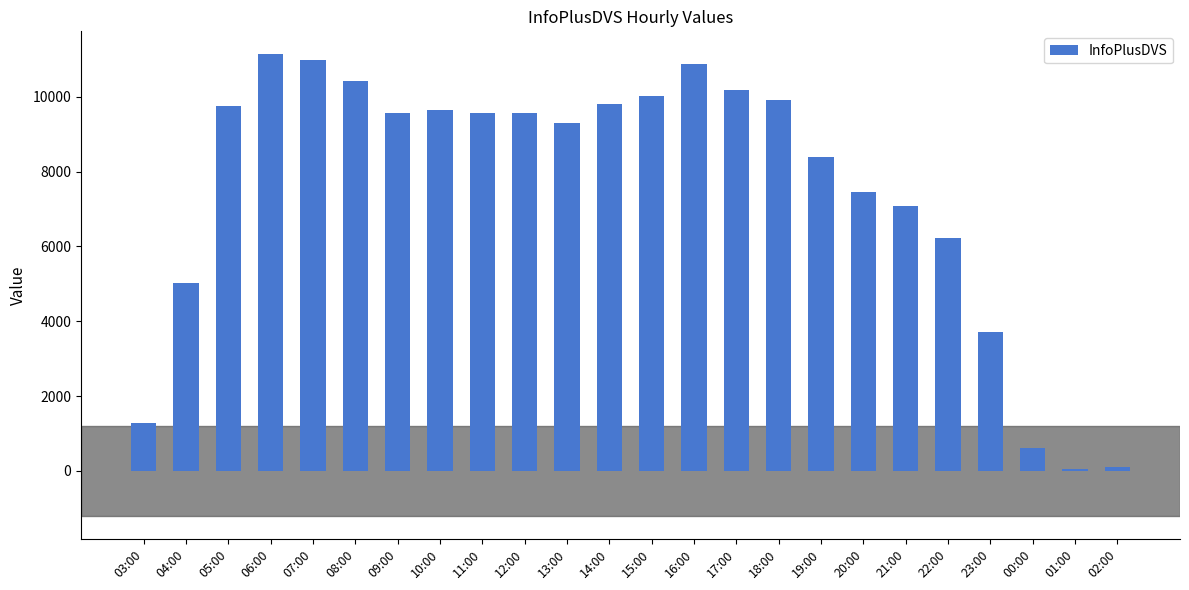

What is the change in value from 10:00 to 19:00?

-1267